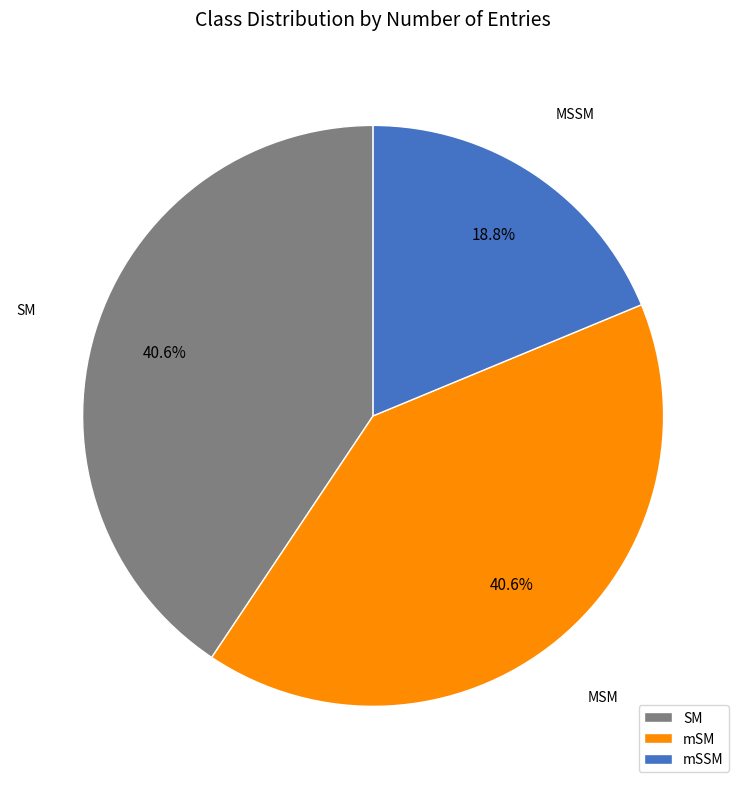

To the nearest percent, what percentage of the pie is mSSM?

19%